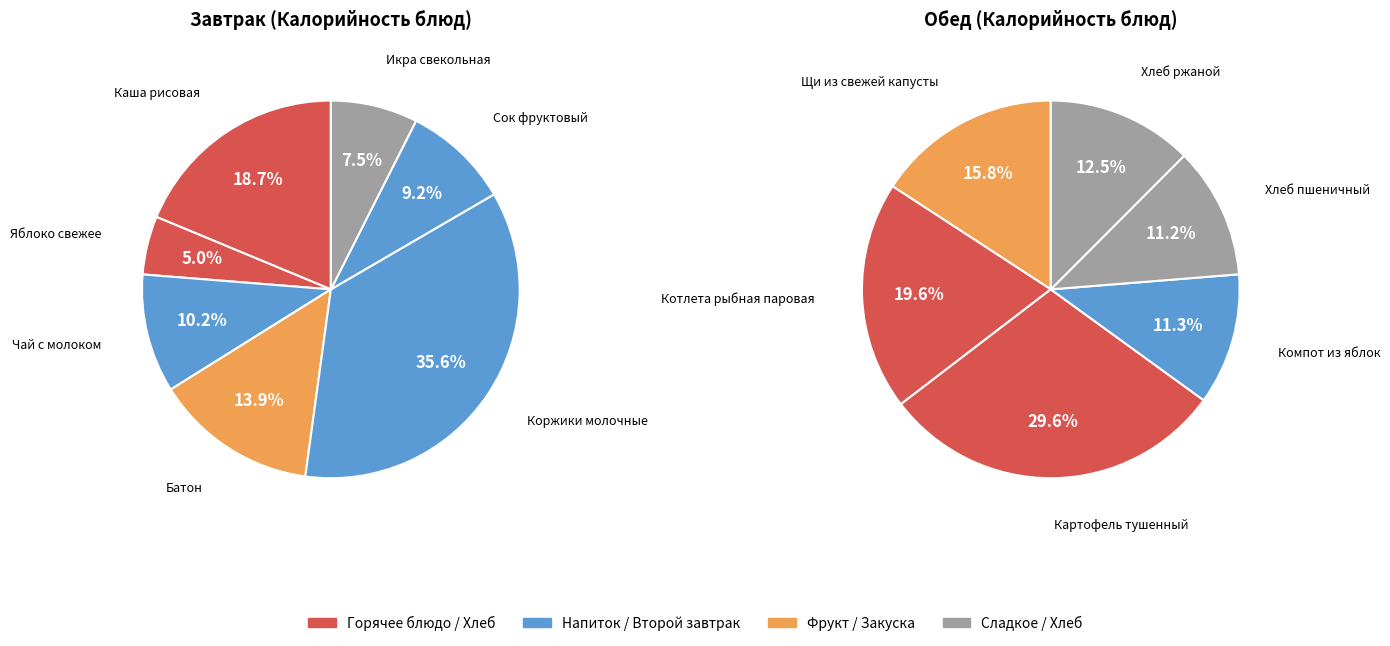

Which category has the biggest portion of the pie?

Коржики молочные